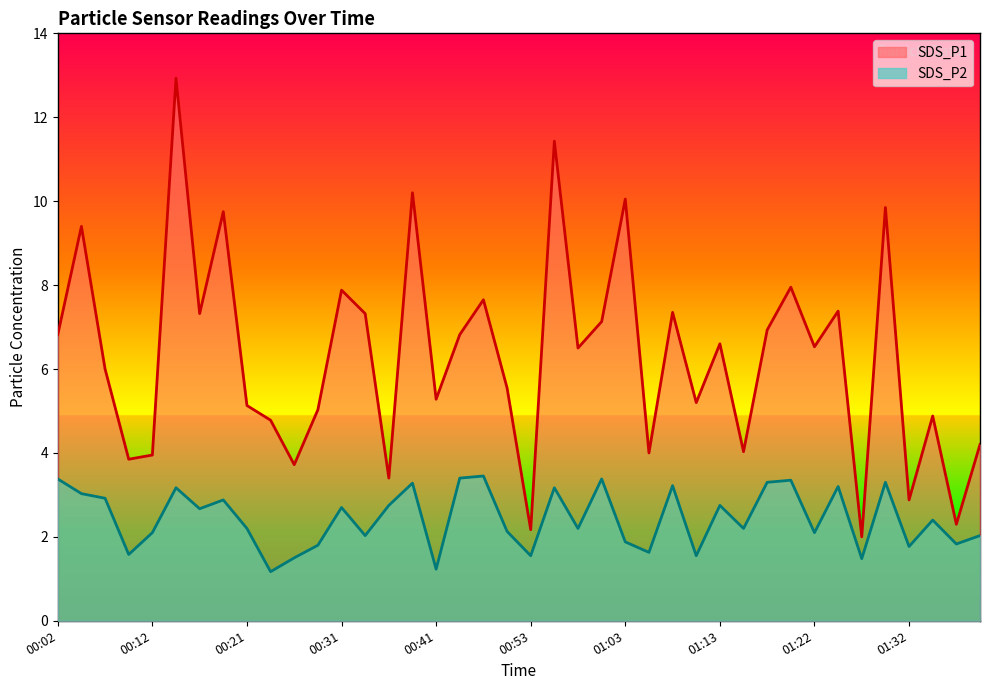

What position from the right is 01:10?

13